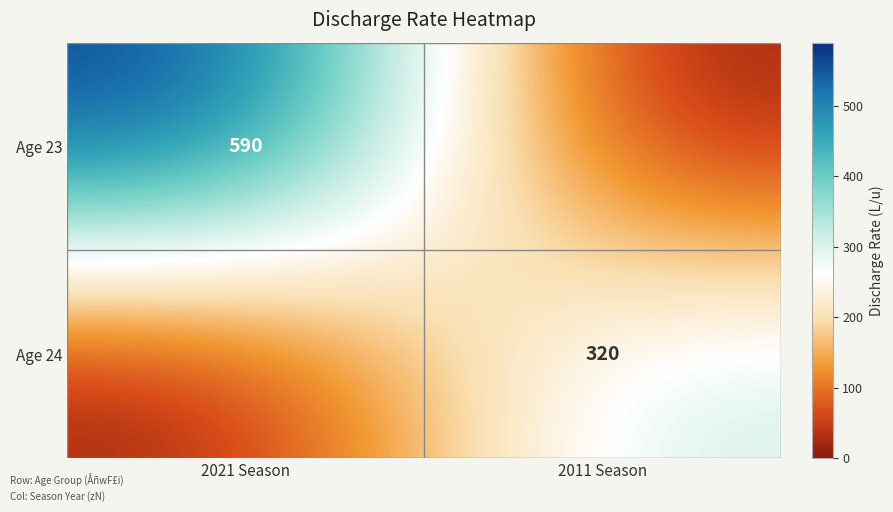

Is it true that Age 23 equals 244 at 2021 Season?

False